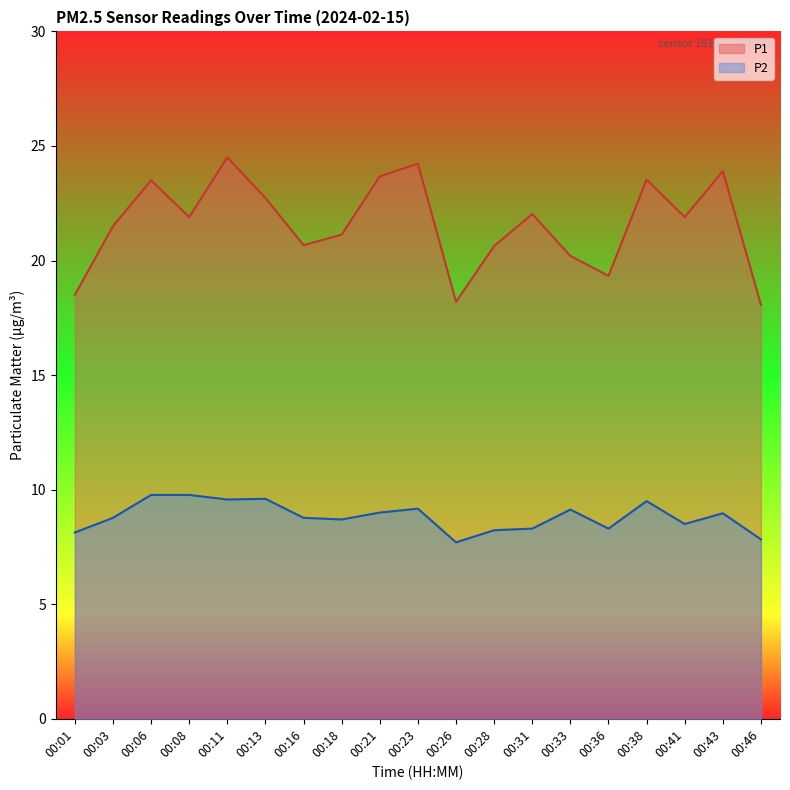

The value of P2 at 00:03 is 8.8. True or false?

True